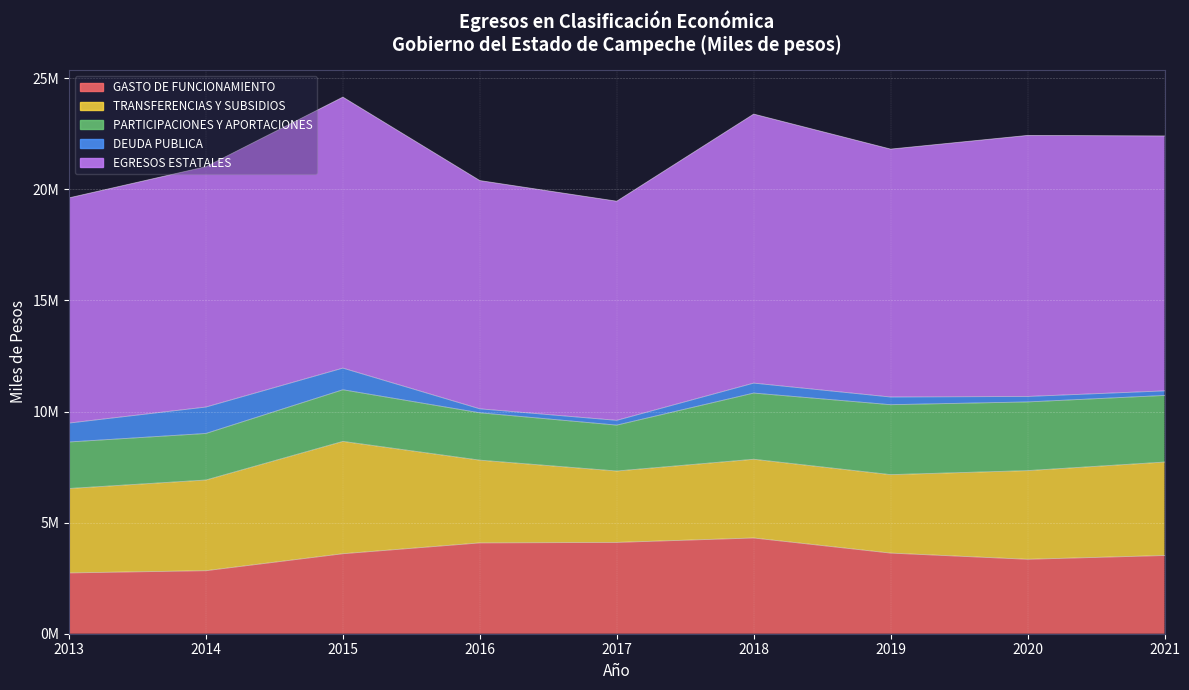

At which label does DEUDA PUBLICA reach its peak?

2014